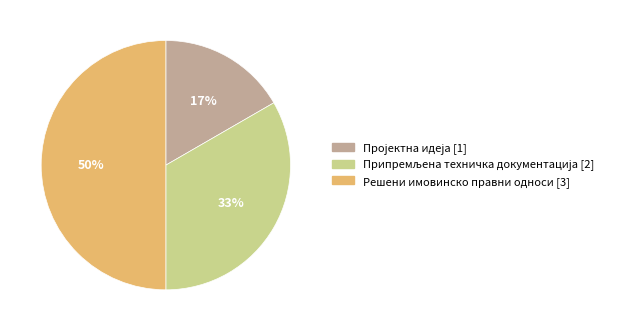

True or false: Решени имовинско правни односи accounts for 50% of the total.

True